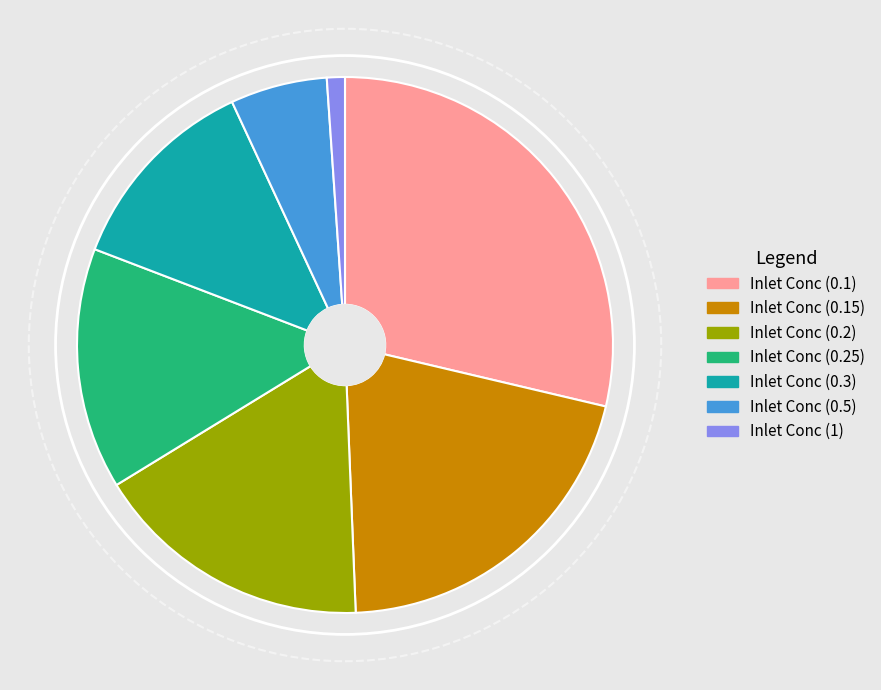

True or false: Inlet Conc (0.15) accounts for 6% of the total.

False